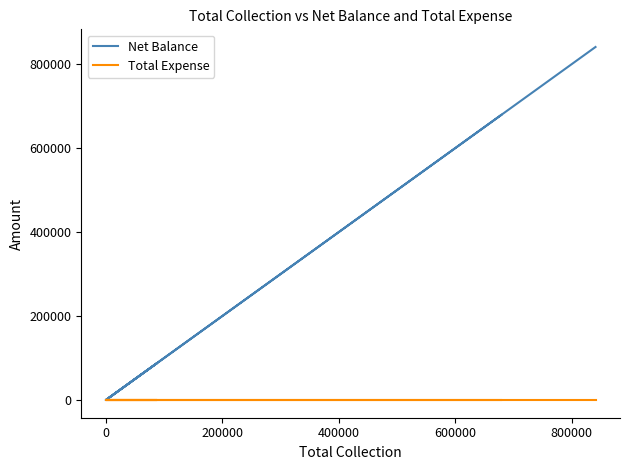

True or false: Total Expense and Net Balance intersect in this chart.

False